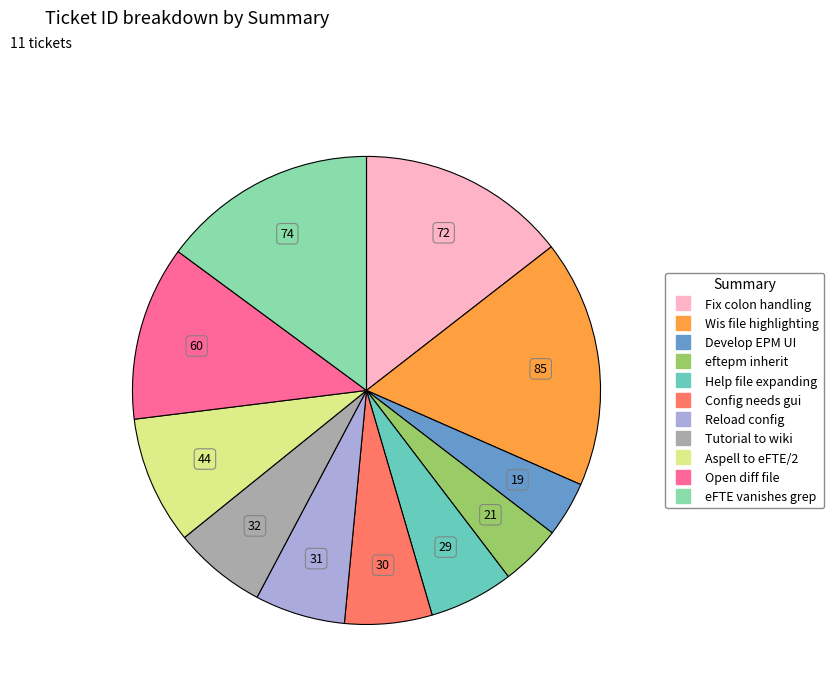

Is there a majority slice in this chart?

No